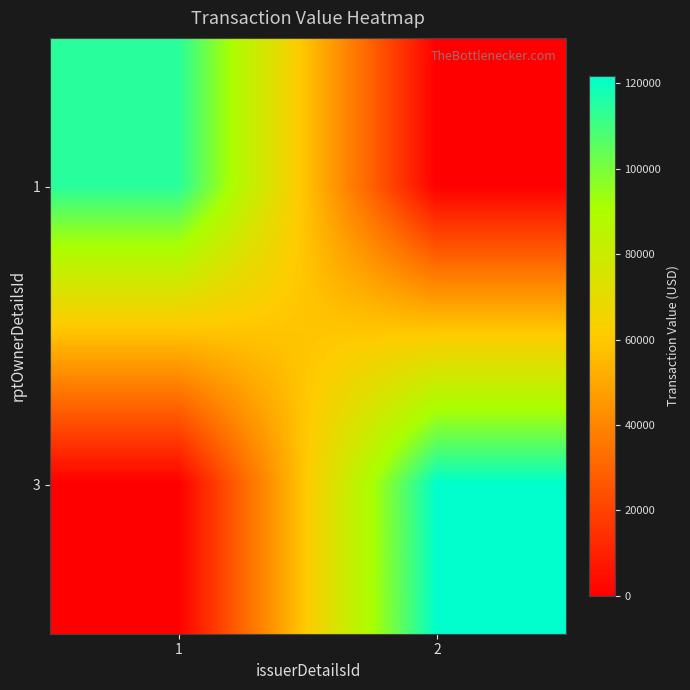

At how many categories does at least one series exceed 51907?

2